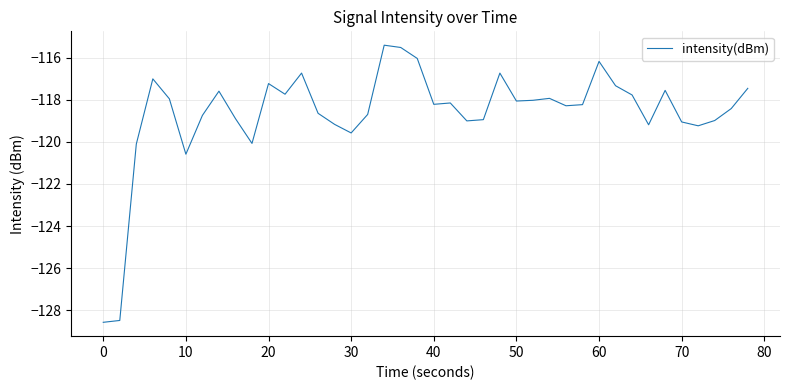

What is the difference between the maximum and minimum values?

13.2